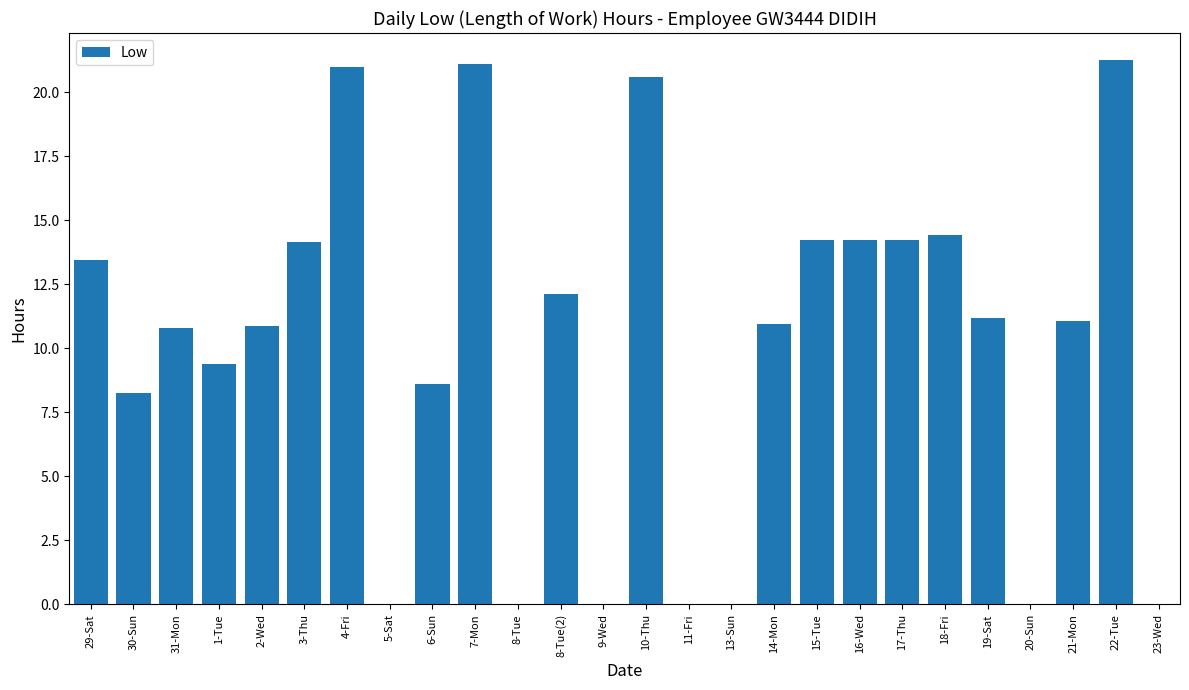

True or false: the data shows 13.4 at 29-Sat.

True